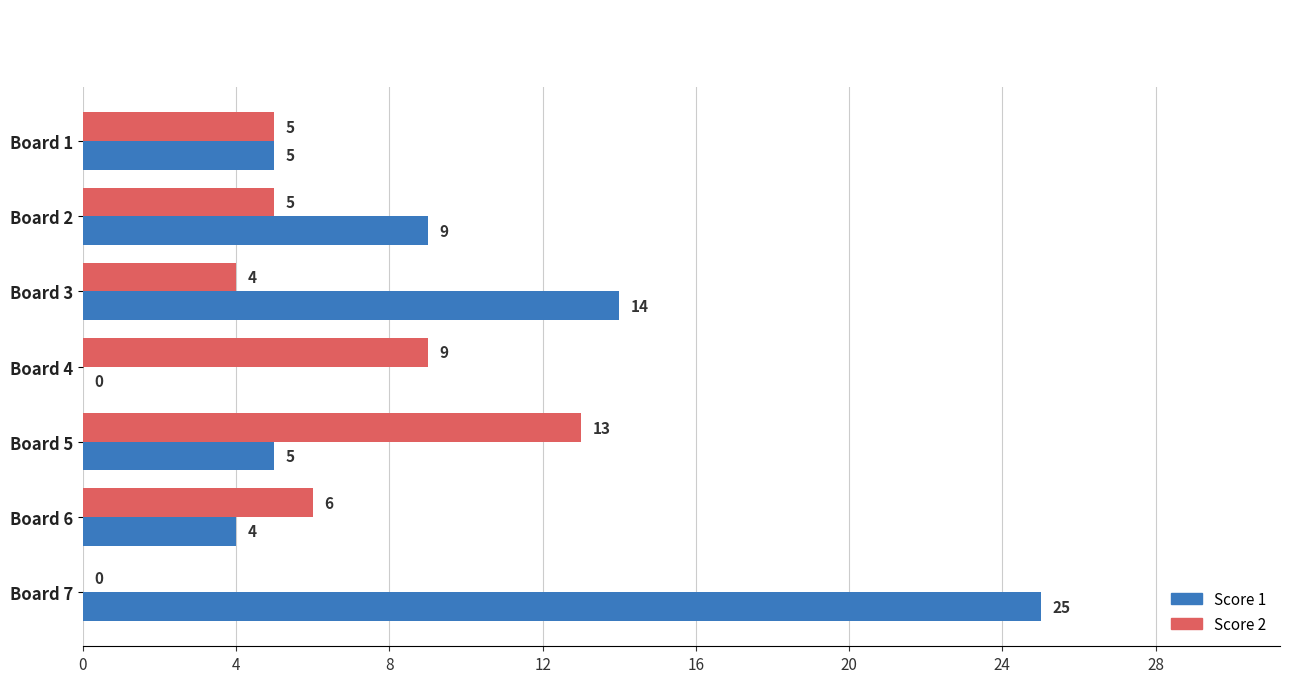

What value does the Score 2 series have at Board 6, to the nearest 5?

5